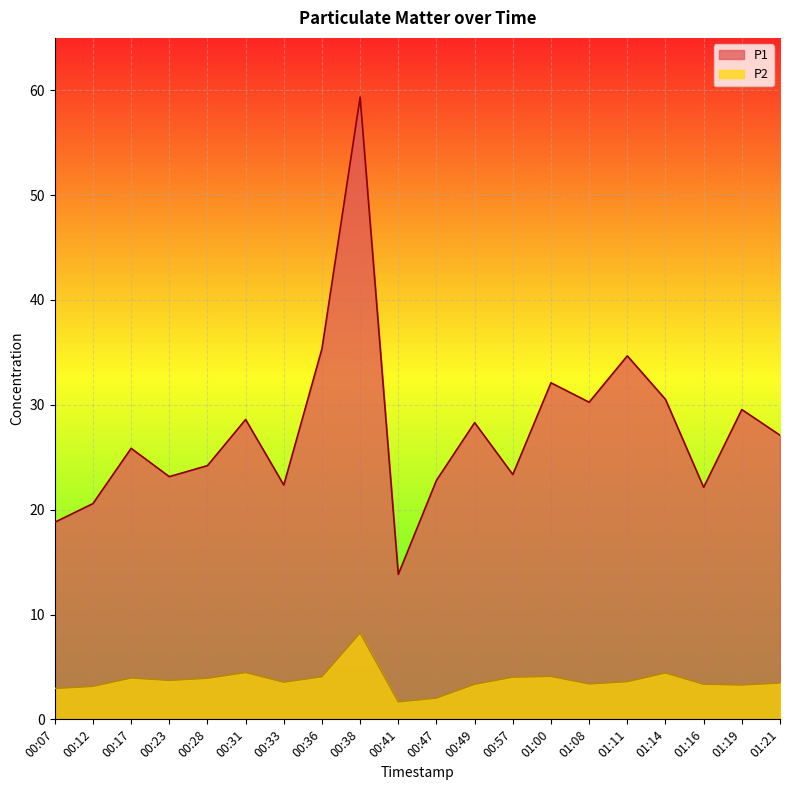

What is the total value across all series at 01:08?

33.6